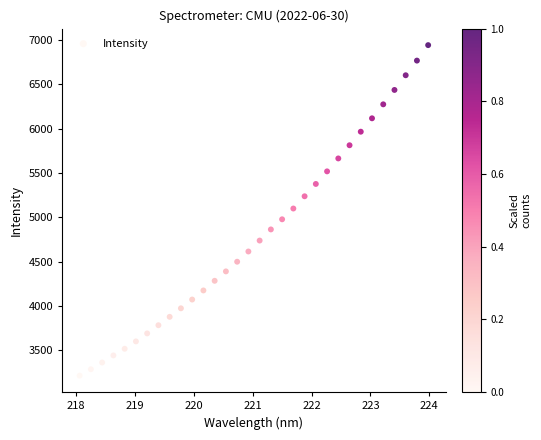

What is the range of Y values (max minus min)?

3729.3